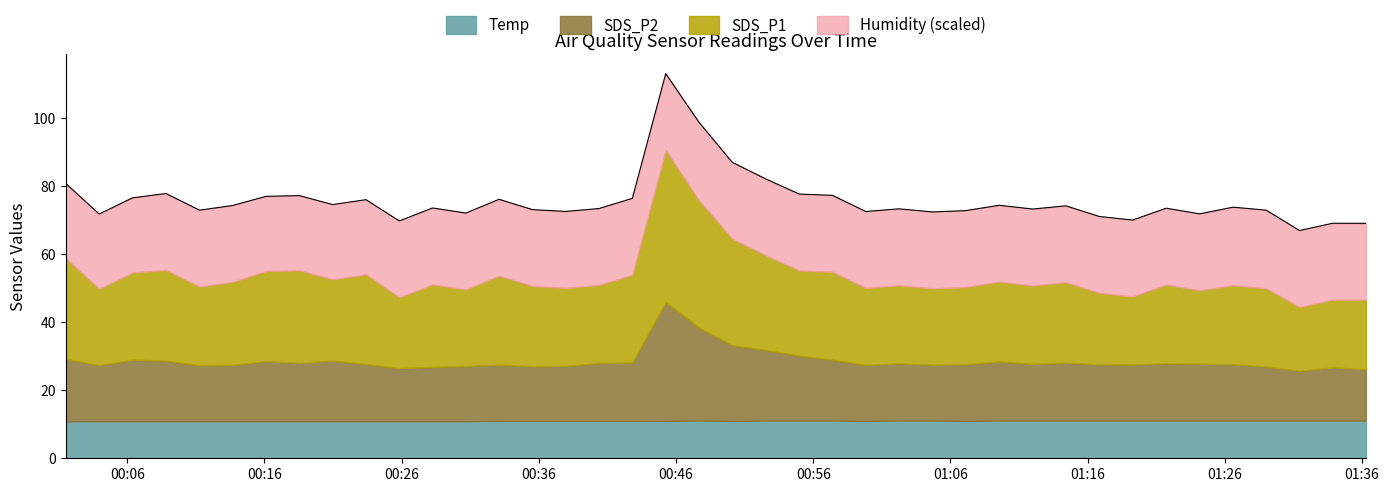

Which series changed the most between 2024/01/26 00:57:24 and 2024/01/26 01:33:52?

SDS_P1